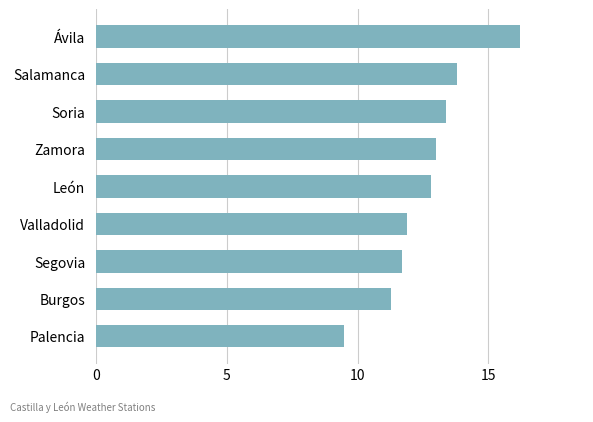

What is the average value?

12.6